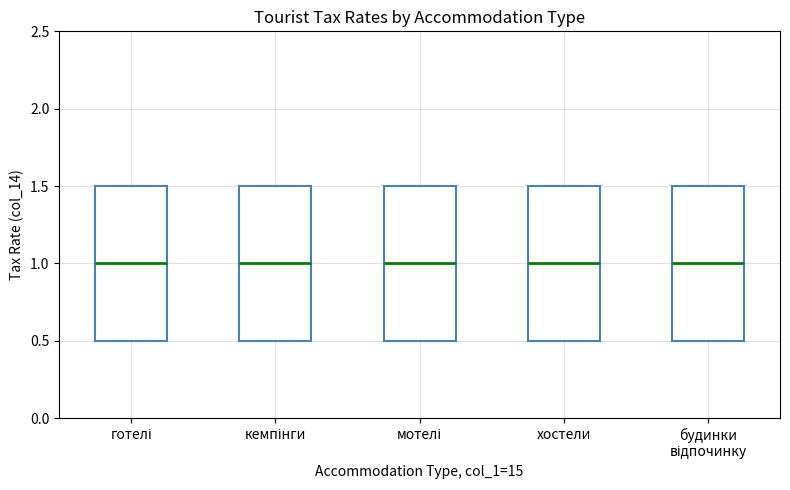

Reading left to right, read every box against the y-axis: the position of its median line, the range the box covers, and the ends of its whiskers. The values are not printed on the chart, so give them approximately, as read against the axis.

готелі: median 1.0, box 0.5 to 1.5, whiskers 0.5 to 1.5
кемпінги: median 1.0, box 0.5 to 1.5, whiskers 0.5 to 1.5
мотелі: median 1.0, box 0.5 to 1.5, whiskers 0.5 to 1.5
хостели: median 1.0, box 0.5 to 1.5, whiskers 0.5 to 1.5
будинки відпочинку: median 1.0, box 0.5 to 1.5, whiskers 0.5 to 1.5